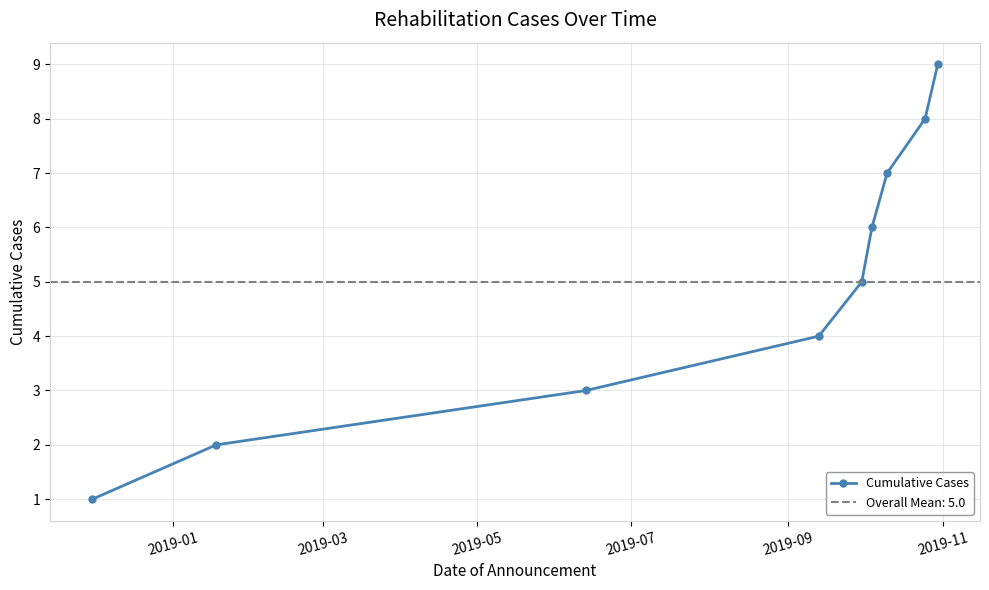

What is the highest value of the Cumulative Cases series?

9